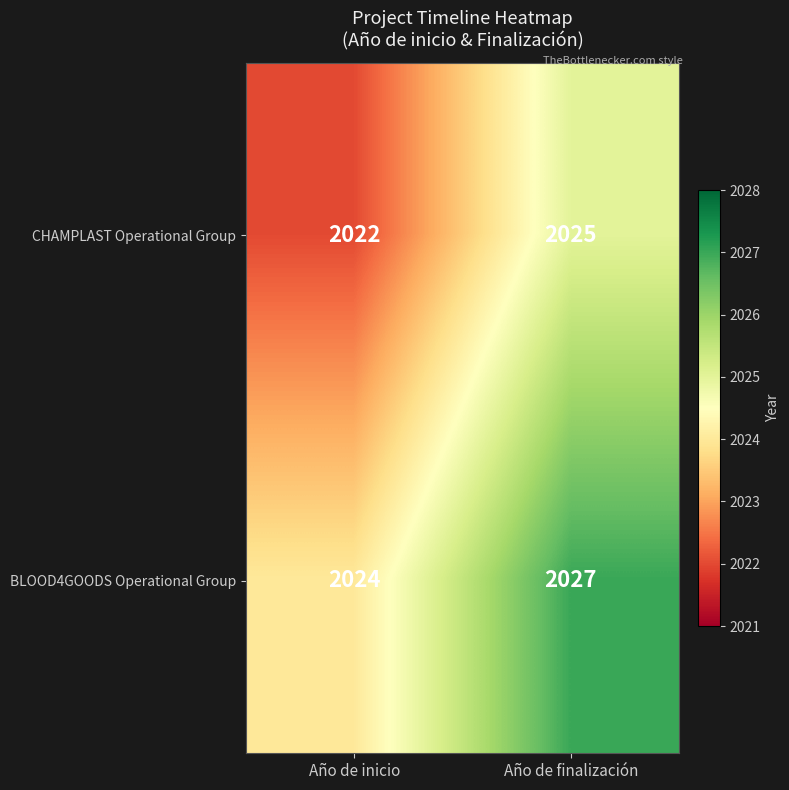

What is the spread (max minus min) of values at Año de finalización?

2